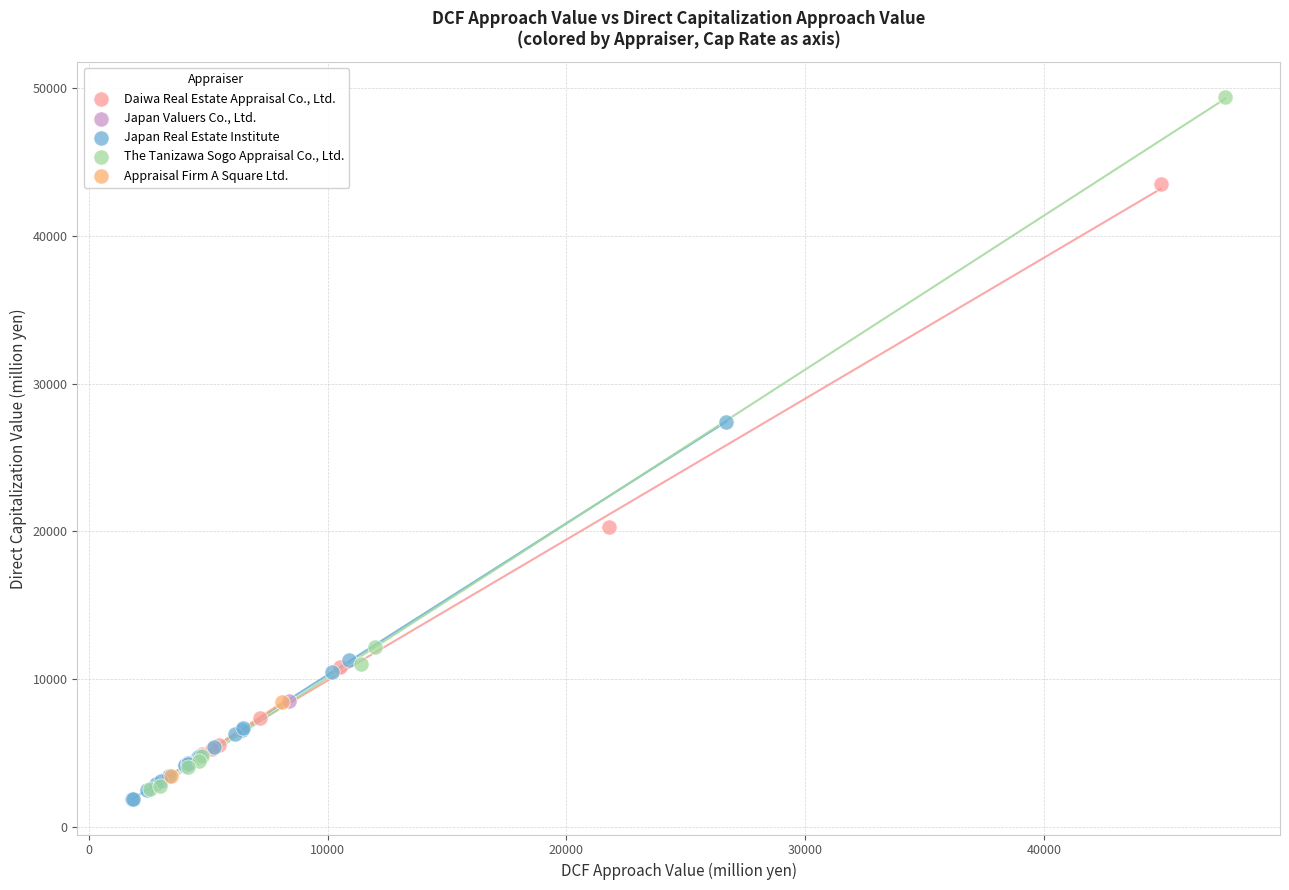

What are all the series names shown in the legend?

The Tanizawa Sogo Appraisal Co., Ltd., Japan Valuers Co., Ltd., Appraisal Firm A Square Ltd., Japan Real Estate Institute, Daiwa Real Estate Appraisal Co., Ltd.